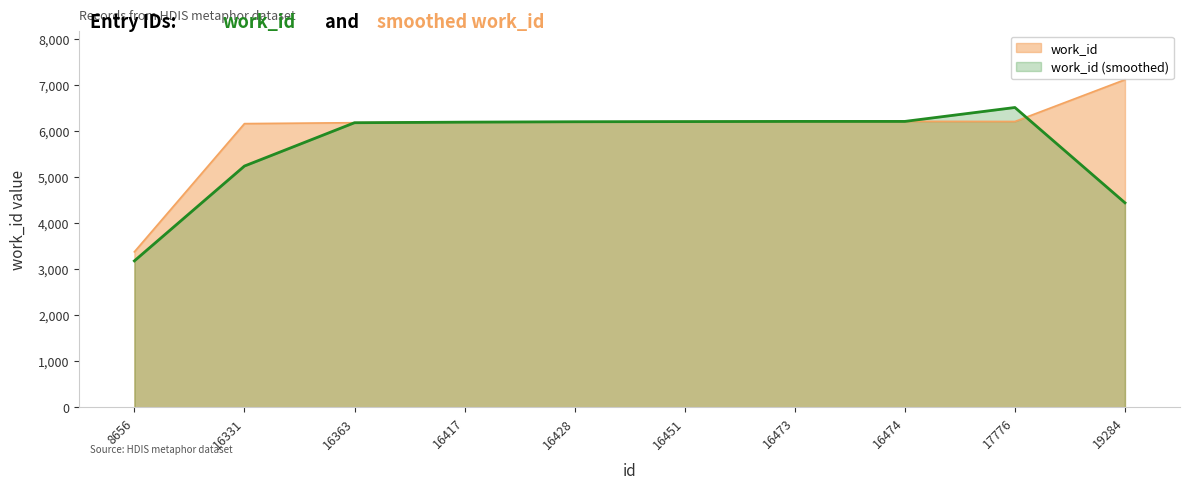

How many data points does each series have?

10